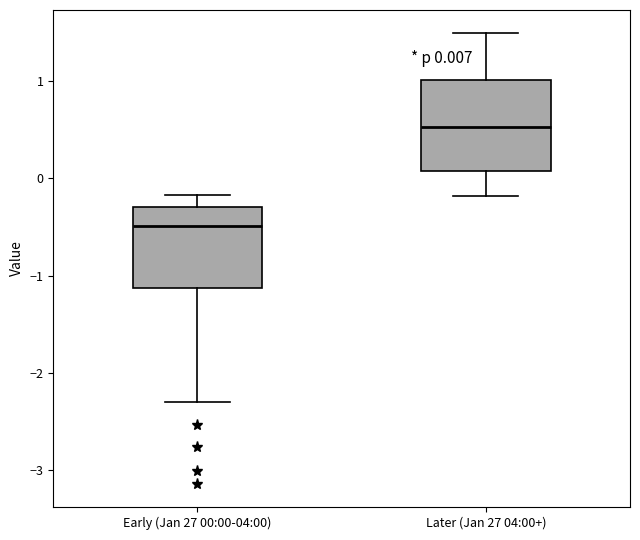

Comparing the boxes themselves (not the whiskers), which one is the tallest?

Later (Jan 27 04:00+)